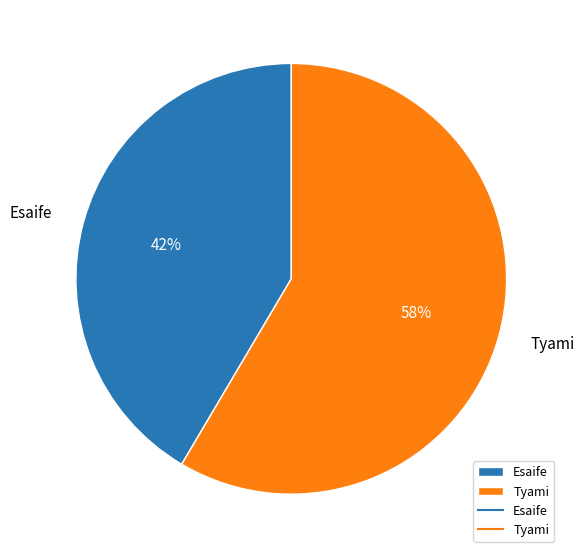

How many segments does this pie chart have?

2